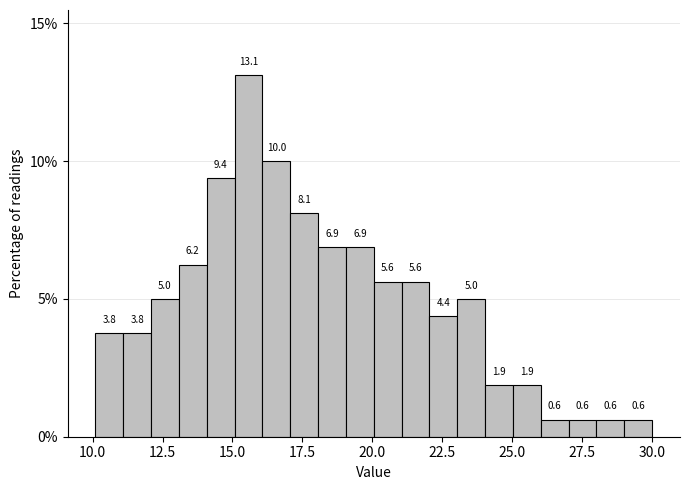

Read against the x-axis, roughly where is the centre of the tallest bar?

15.5